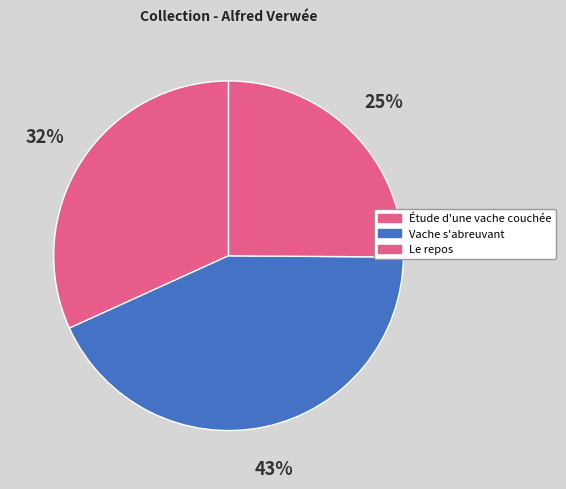

To the nearest percent, what is the difference between the largest and smallest slice percentages?

18%